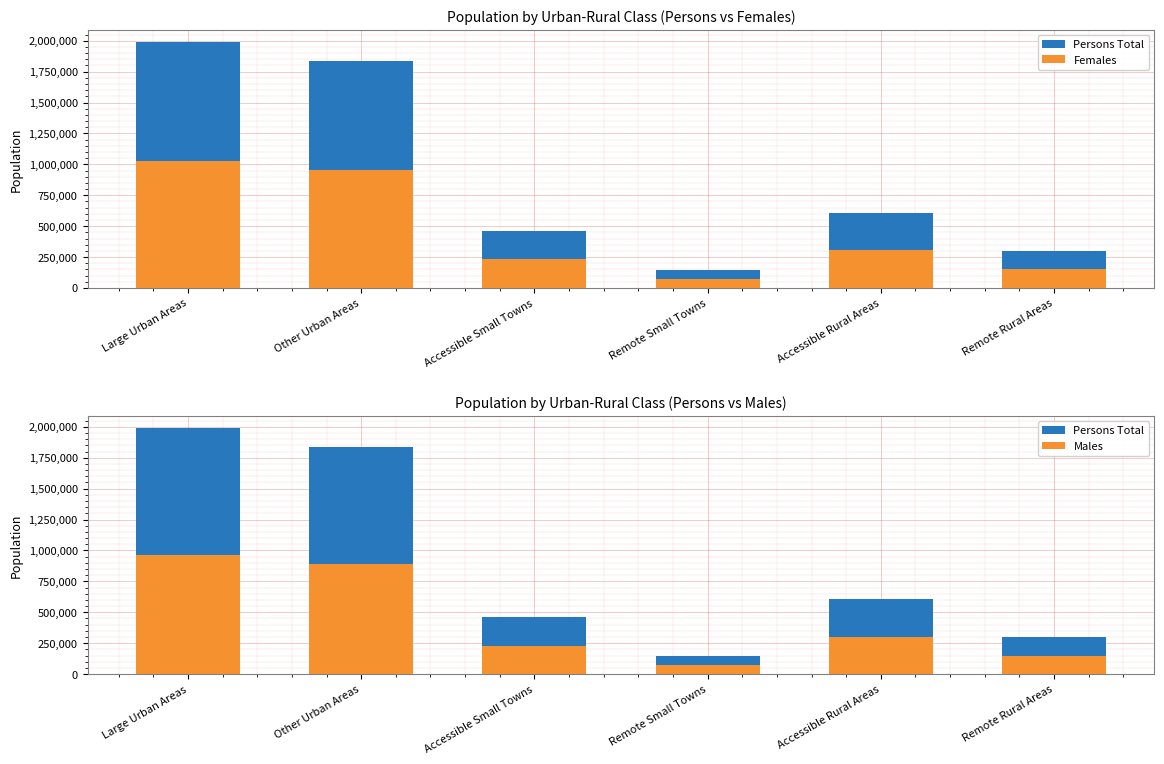

Which series changed the most between Large Urban Areas and Accessible Small Towns?

Persons Total